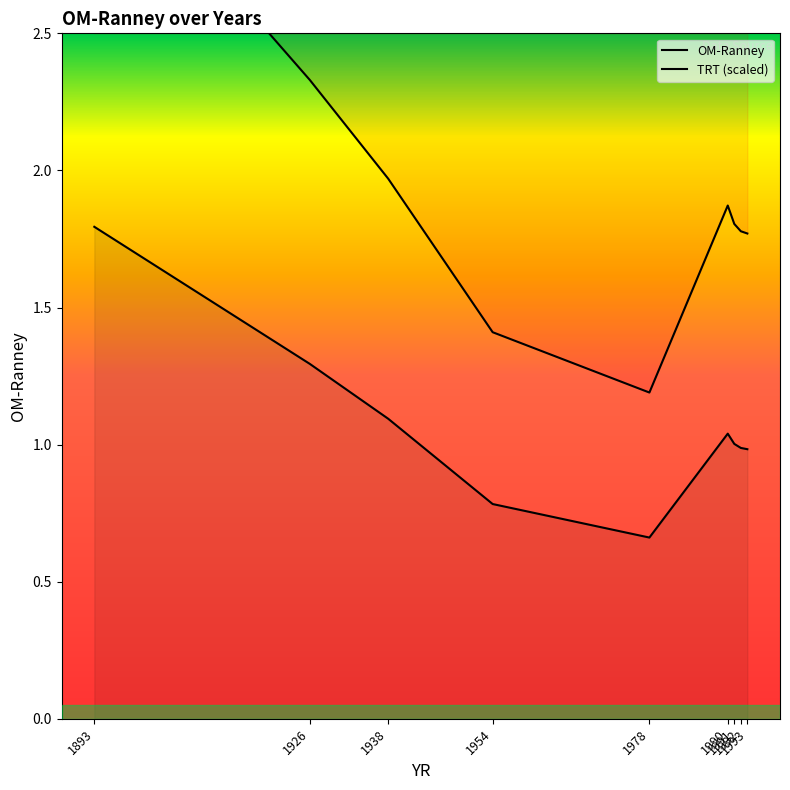

What is the smallest value displayed?

0.7